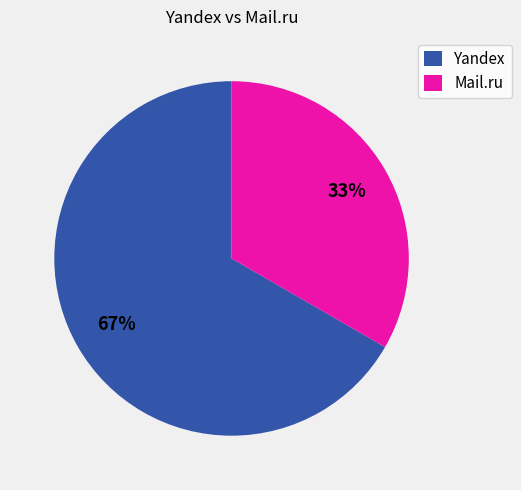

Is the sum of Yandex and Mail.ru greater than half?

Yes